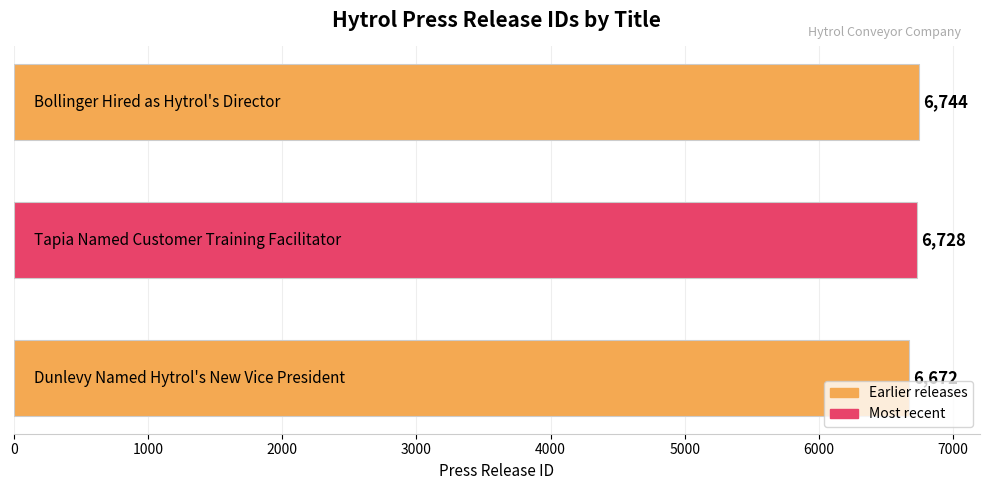

What is the difference between the maximum and minimum values?

72